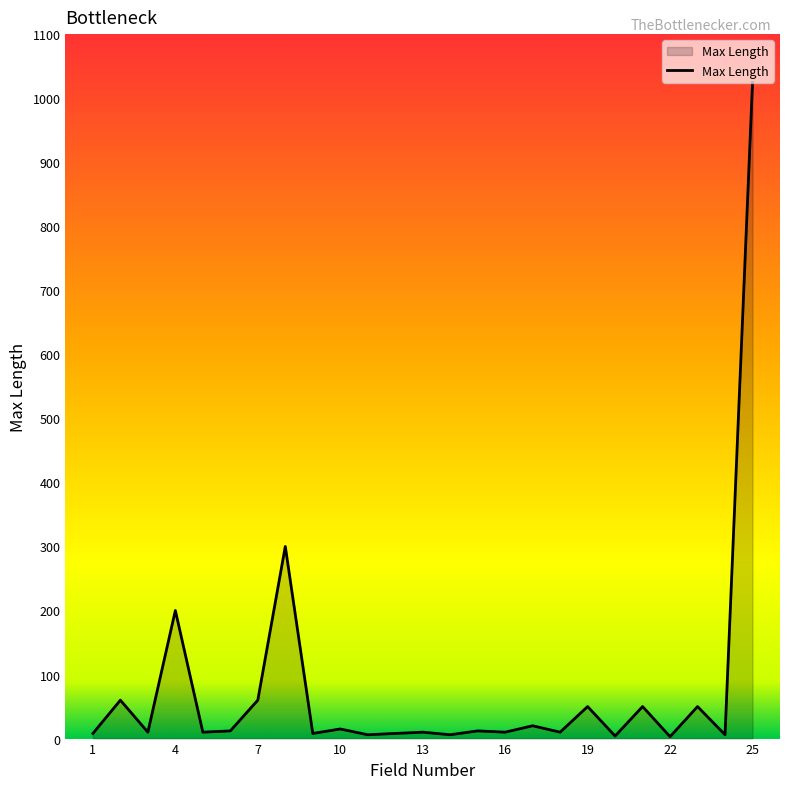

What is the maximum value shown in the chart?

1024